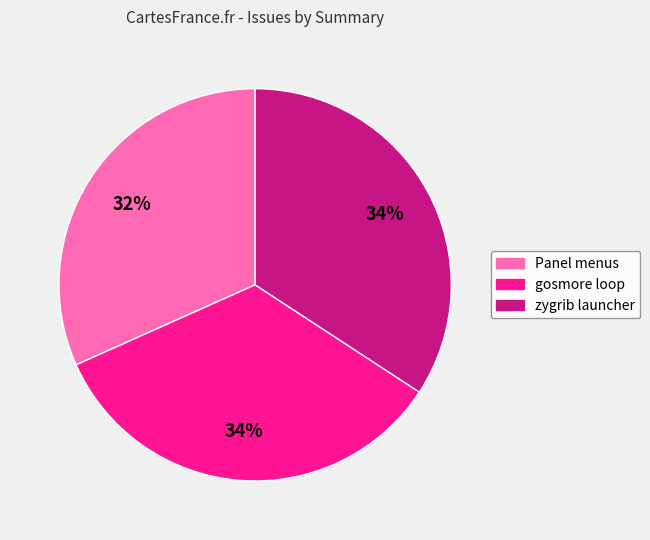

Between Panel menus and gosmore loop, which is larger?

gosmore loop